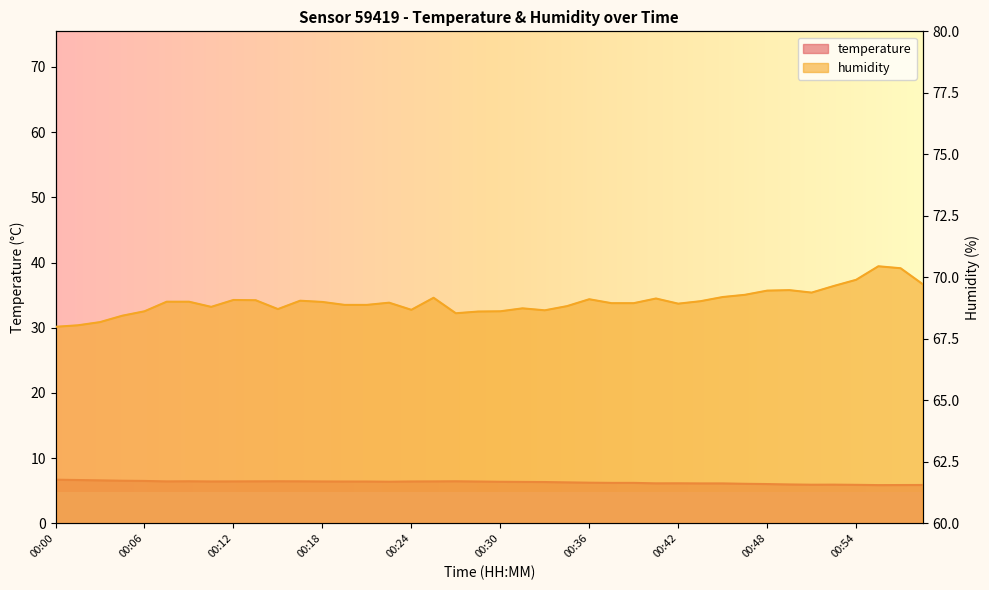

What is the difference between the maximum and minimum values in the temperature series?

0.8